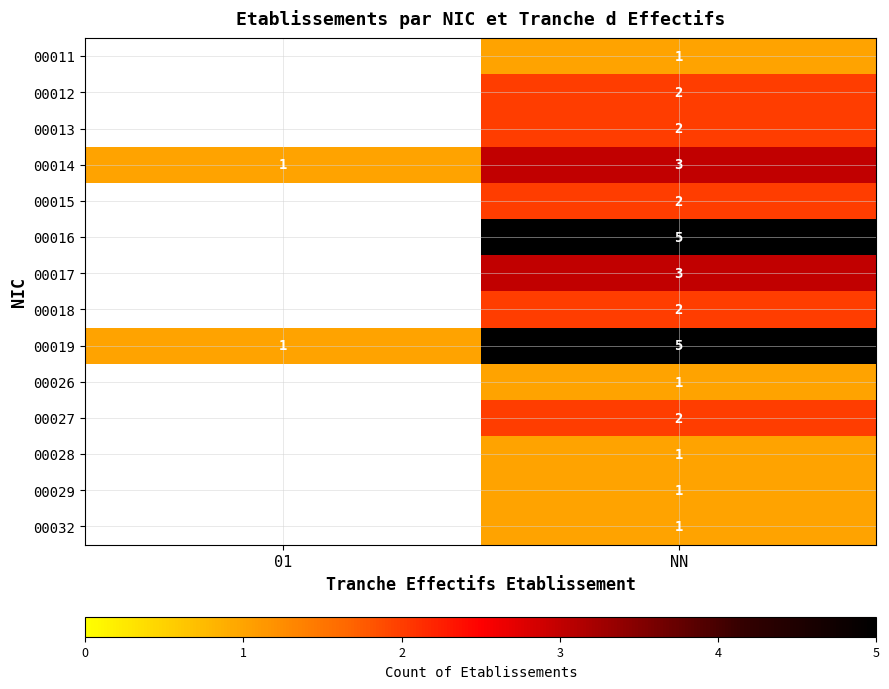

What is the difference between the 00019 values at 01 and NN?

4